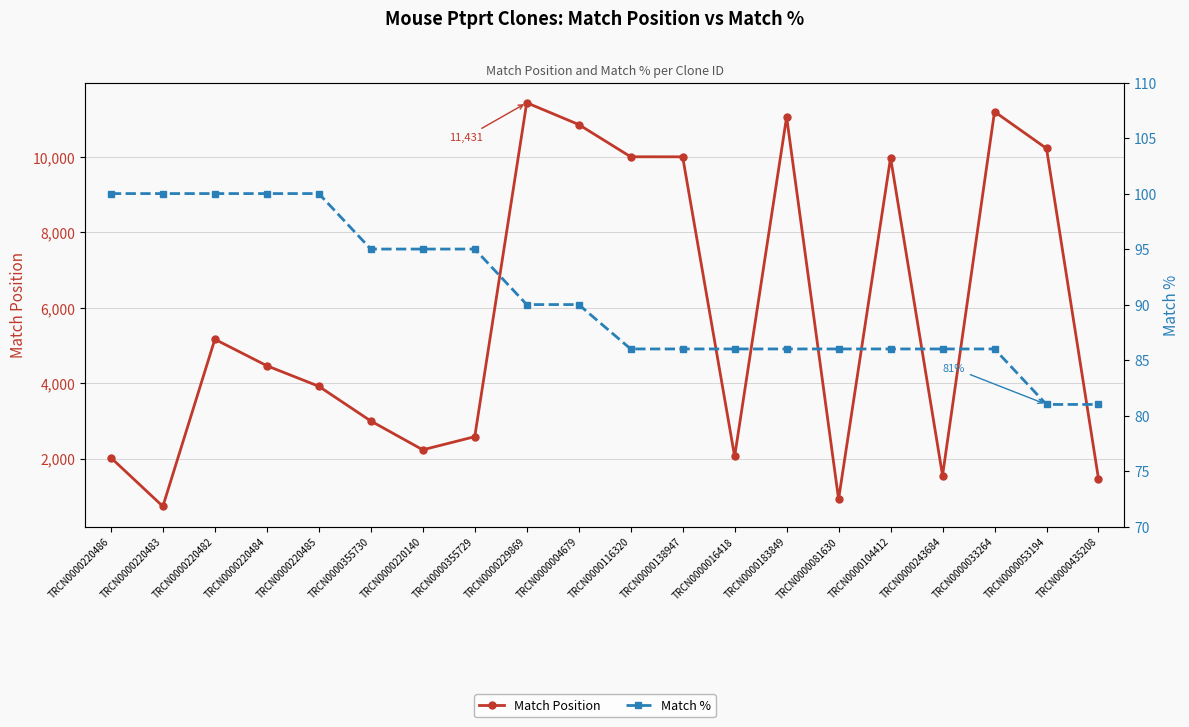

Reading left to right, extract all data points from this chart.

Match Position: TRCN0000220486=2022	TRCN0000220483=732	TRCN0000220482=5161	TRCN0000220484=4460	TRCN0000220485=3915	TRCN0000355730=2995	TRCN0000220140=2231	TRCN0000355729=2579	TRCN0000229869=11431	TRCN0000004679=10854	TRCN0000116320=9999	TRCN0000138947=9998	TRCN0000016418=2054	TRCN0000183849=11055	TRCN0000081630=923	TRCN0000104412=9973	TRCN0000243684=1549	TRCN0000033264=11195	TRCN0000053194=10220	TRCN0000435208=1465
Match %: TRCN0000220486=100	TRCN0000220483=100	TRCN0000220482=100	TRCN0000220484=100	TRCN0000220485=100	TRCN0000355730=95	TRCN0000220140=95	TRCN0000355729=95	TRCN0000229869=90	TRCN0000004679=90	TRCN0000116320=86	TRCN0000138947=86	TRCN0000016418=86	TRCN0000183849=86	TRCN0000081630=86	TRCN0000104412=86	TRCN0000243684=86	TRCN0000033264=86	TRCN0000053194=81	TRCN0000435208=81